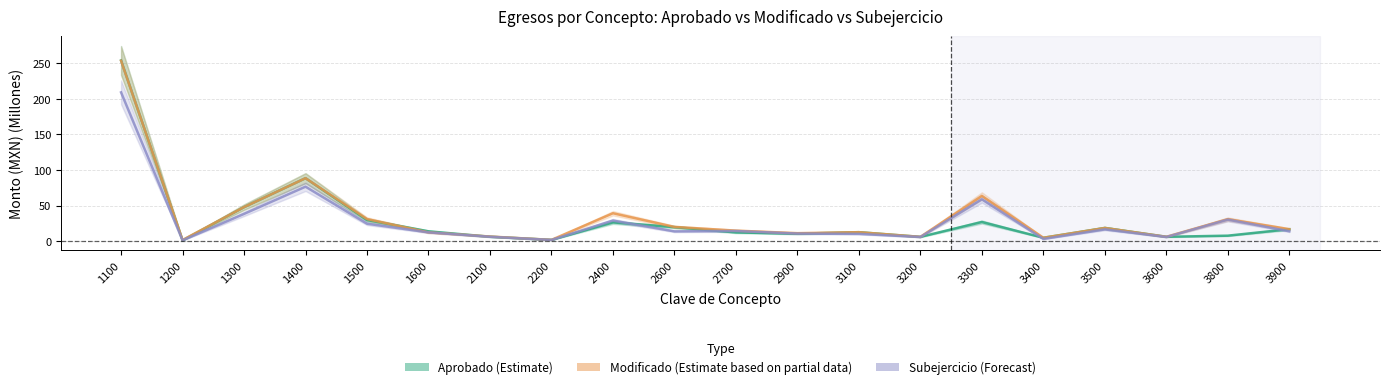

Reading right to left, extract all data points from this chart.

Aprobado: 16.8	7.6	6.1	18.5	4.7	26.9	5.9	12.6	10.4	12.2	19.7	26.3	1.7	6.2	13.8	29.7	88.5	47.8	1.0	254.2
Modificado: 16.8	30.8	6.1	18.5	4.7	63.6	6.0	12.6	11.2	14.7	20.0	39.2	1.7	6.4	12.3	31.0	88.5	47.8	1.5	253.7
Subejercicio: 13.8	30.2	5.8	16.5	3.0	58.8	5.8	10.1	10.6	14.2	13.7	28.9	1.6	6.1	12.3	24.5	76.6	38.3	1.0	209.2